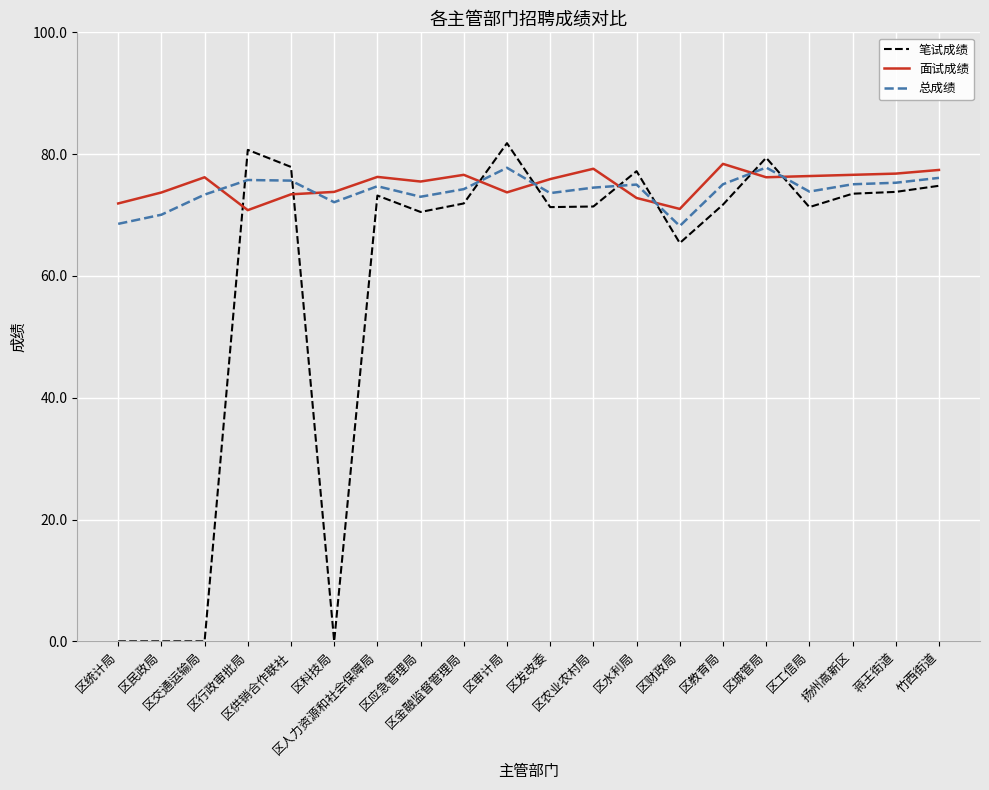

What is the difference between the maximum and minimum values in the 笔试成绩 series?

81.8